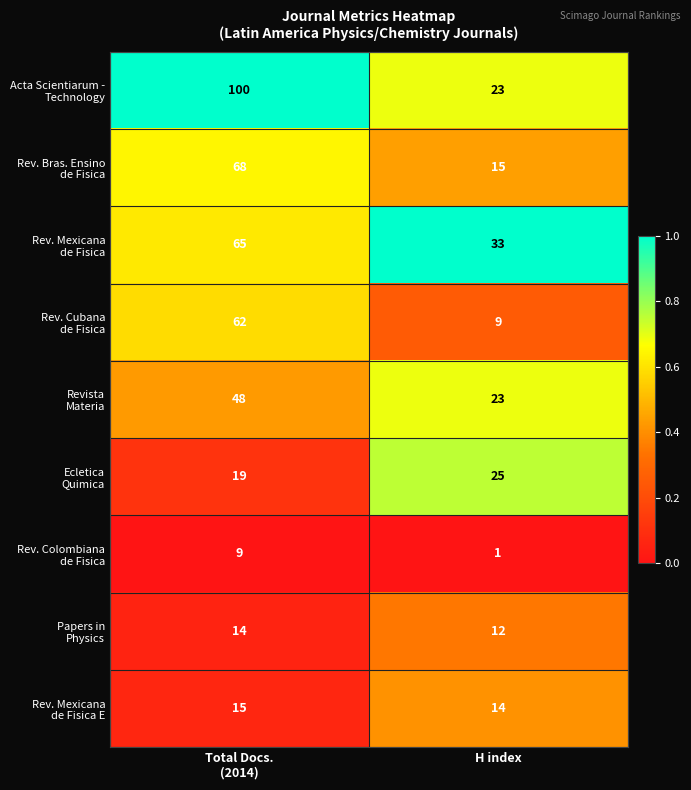

What is the maximum value shown in the chart?

100